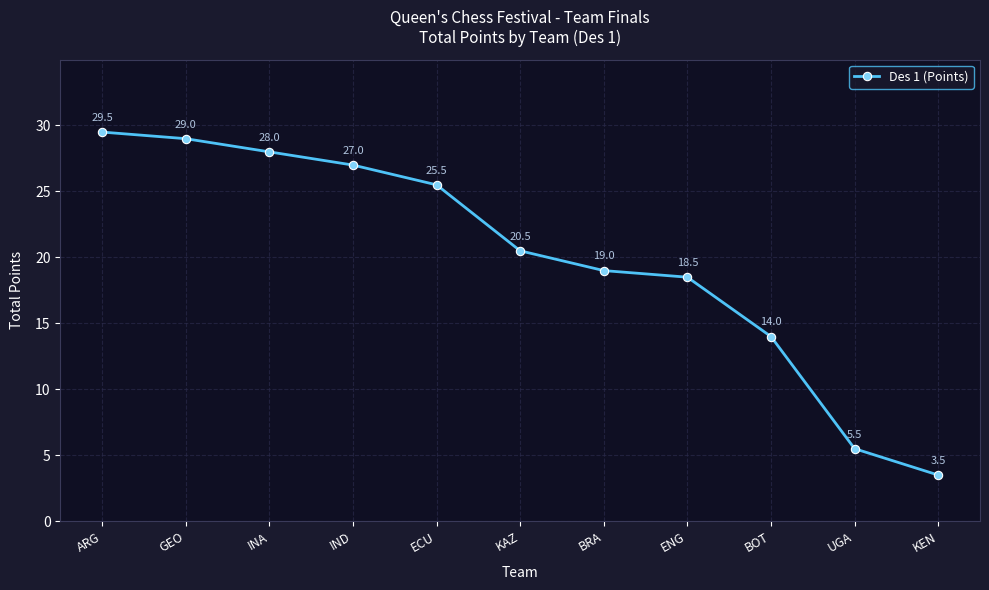

Reading right to left, what are all the values shown in this chart?

KEN=3.5	UGA=5.5	BOT=14.0	ENG=18.5	BRA=19.0	KAZ=20.5	ECU=25.5	IND=27.0	INA=28.0	GEO=29.0	ARG=29.5